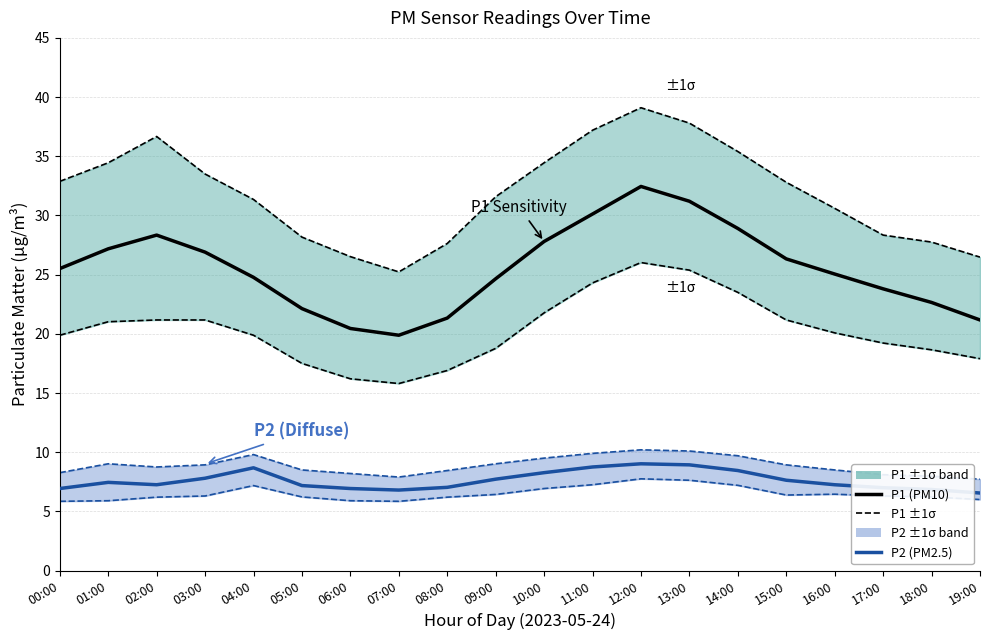

What is the maximum value for P2 ±1σ?

10.2